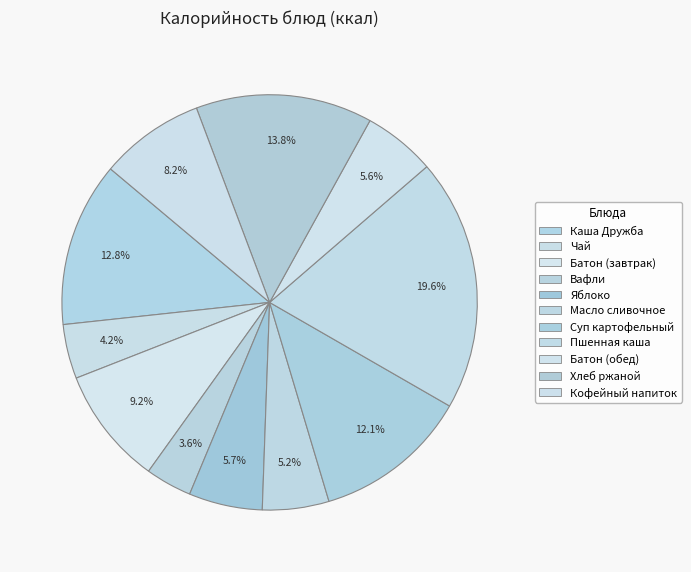

To the nearest percent, what is the difference between the largest and smallest slice percentages?

16%